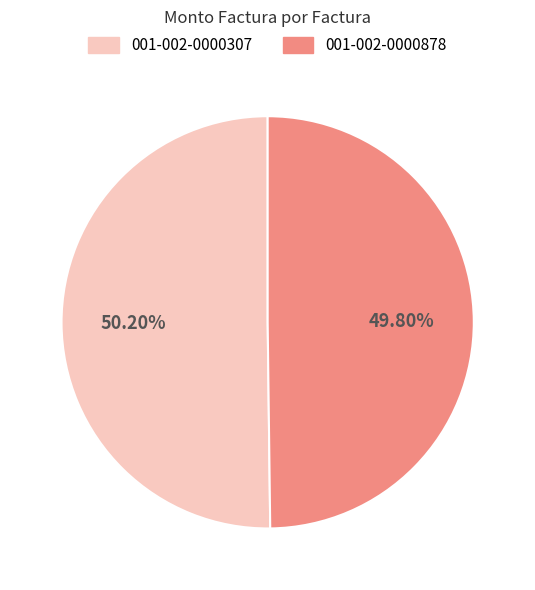

Does any single category account for the majority?

Yes